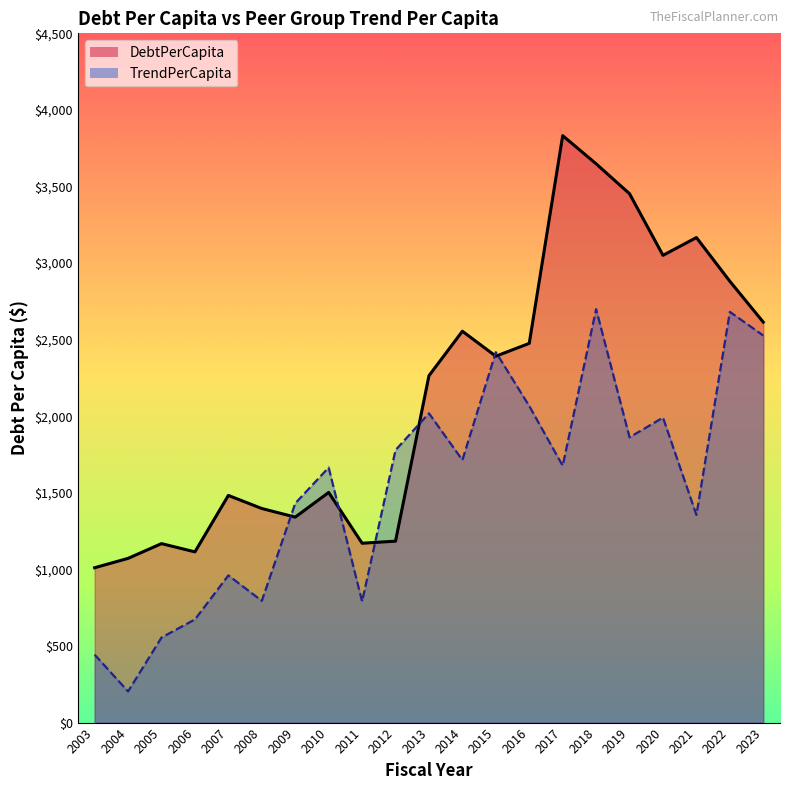

What is the average value of the DebtPerCapita series?

2132.4